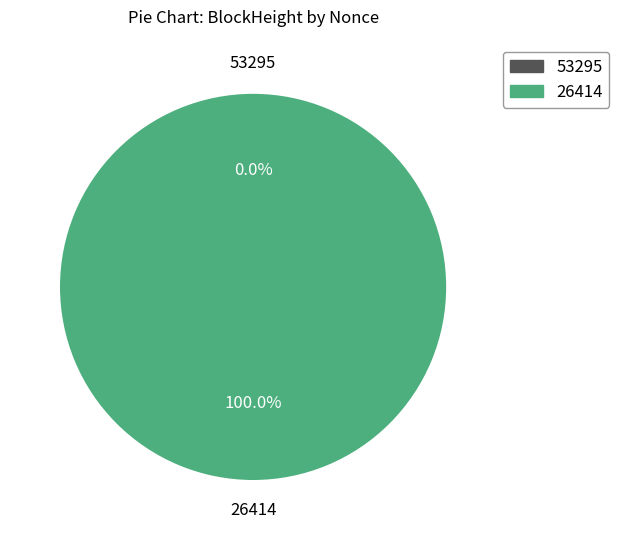

Count the number of slices in the pie.

2